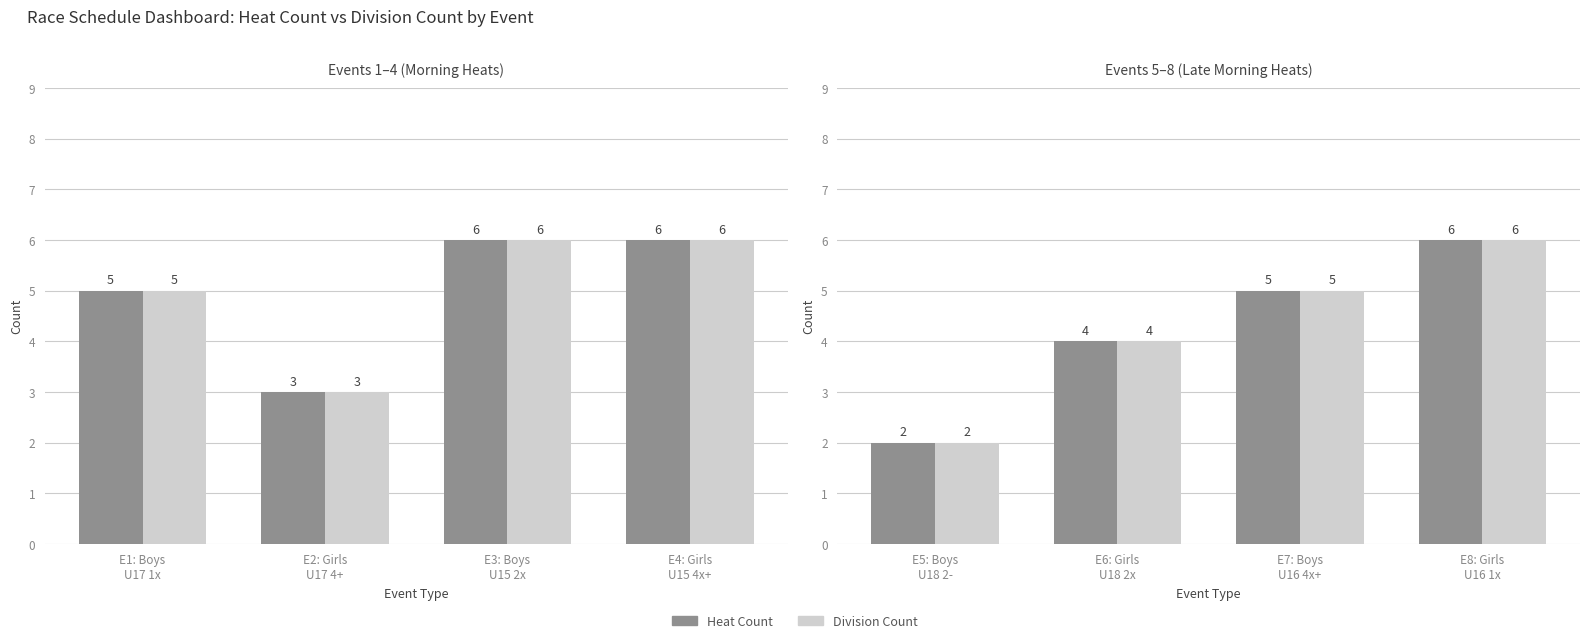

What position from the right is E5: Boys U18 2-?

4